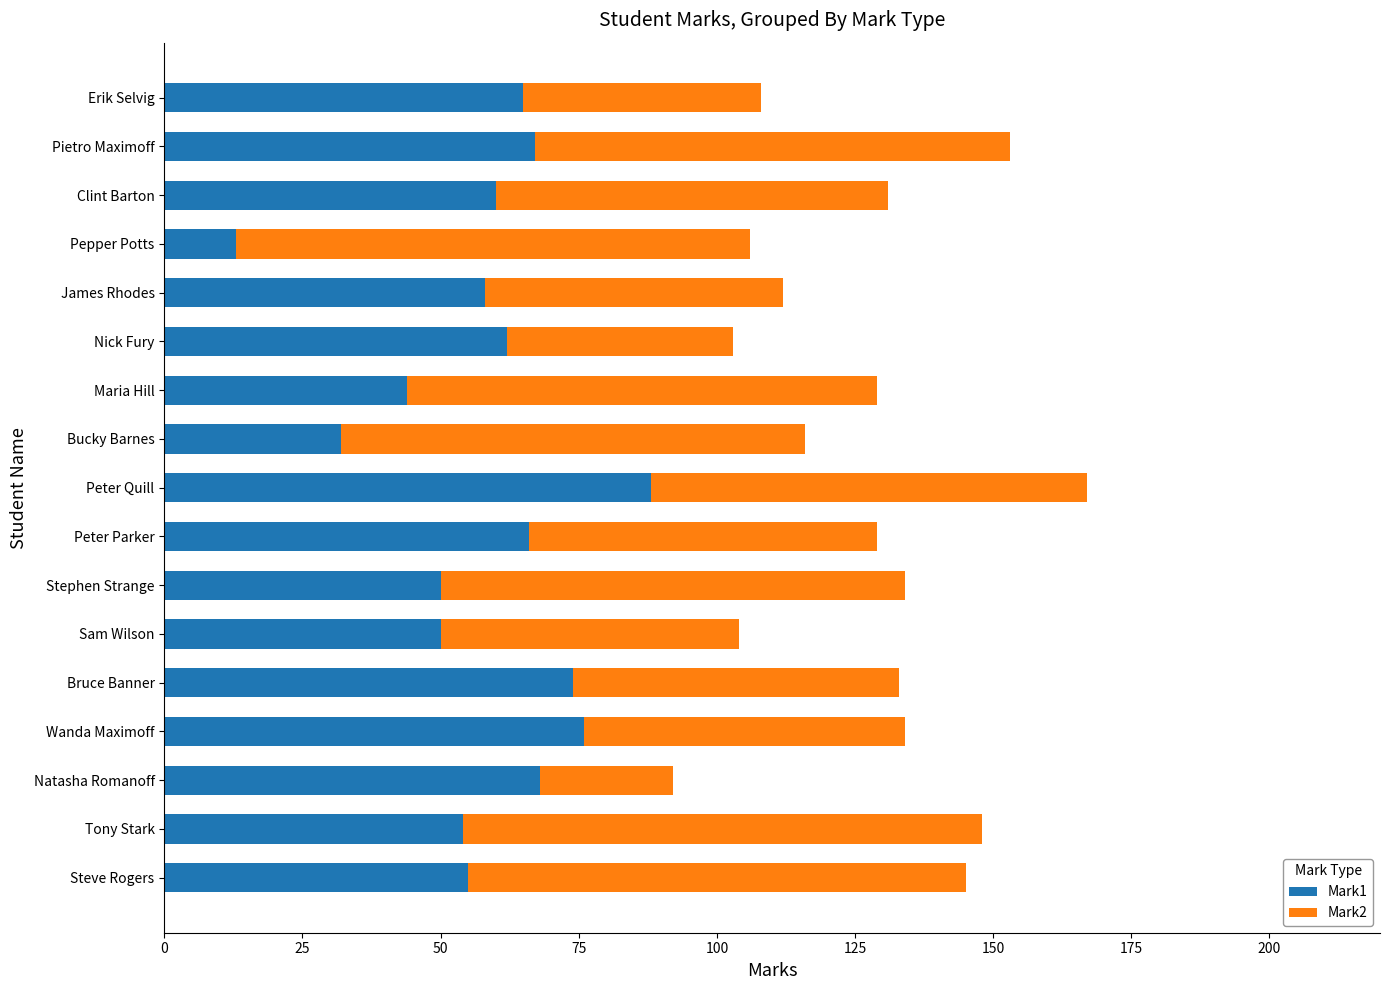

True or false: Mark1 has a value of 35 at Wanda Maximoff.

False